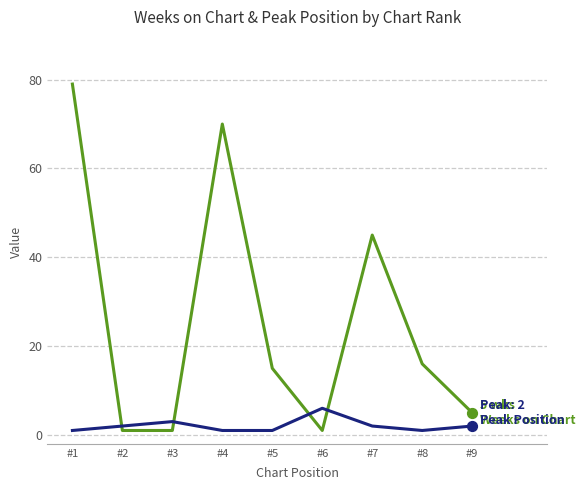

At which category is the sum across all series the highest?

#1